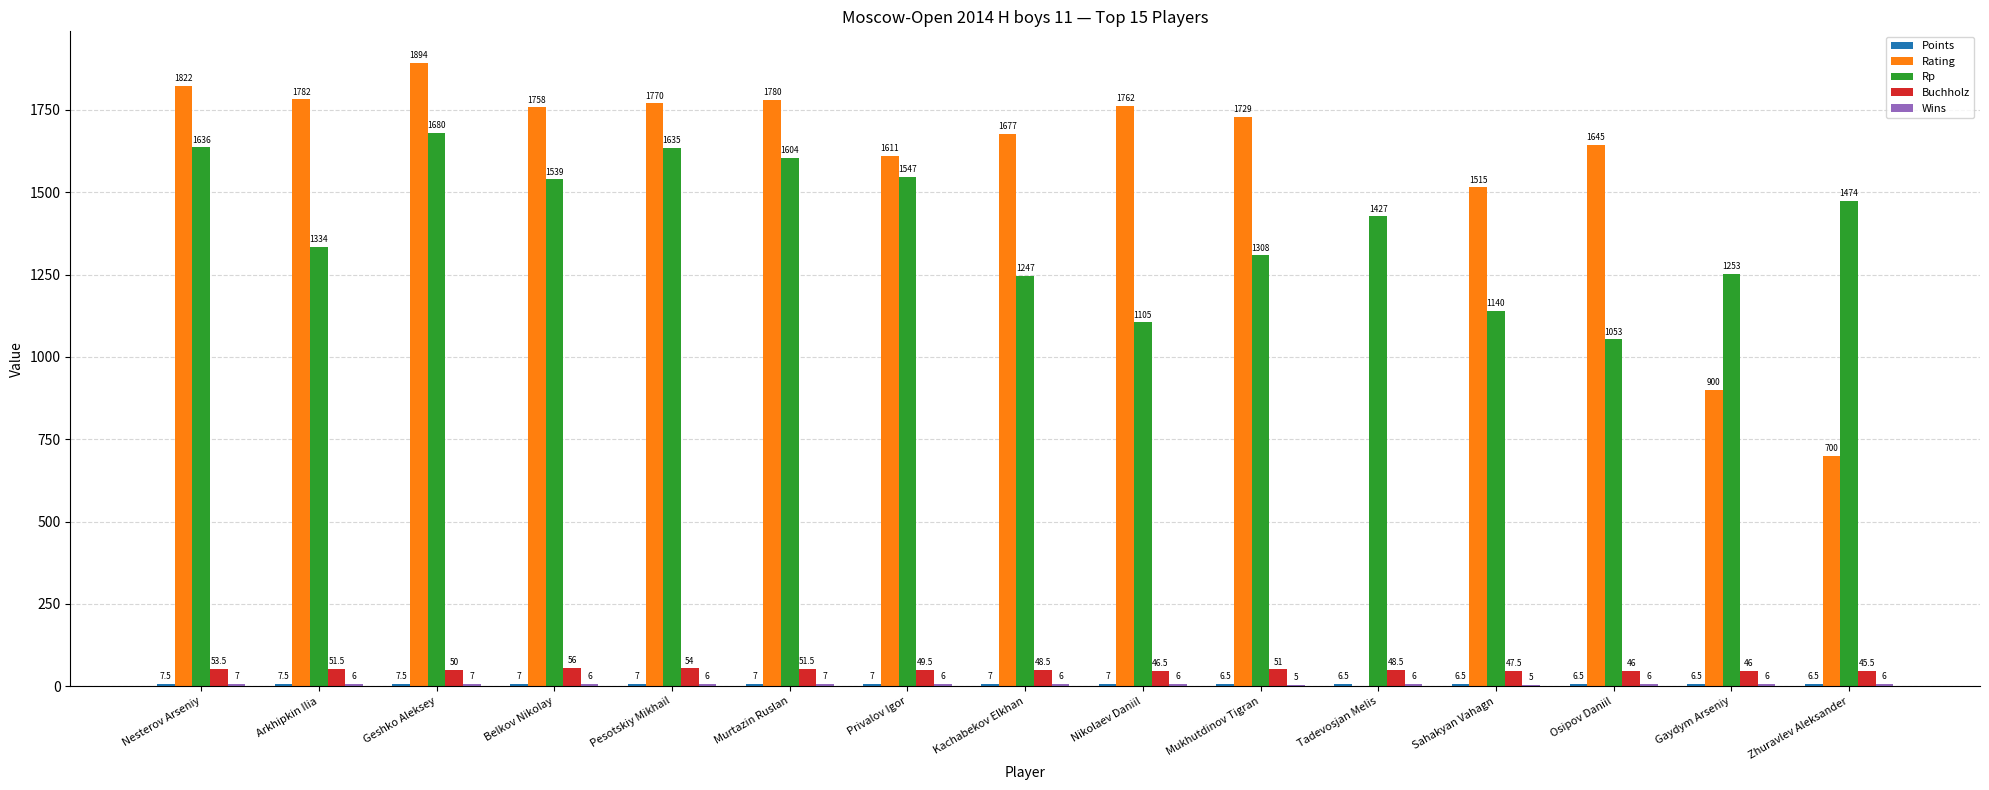

Which series has the largest total across all categories?

Rating